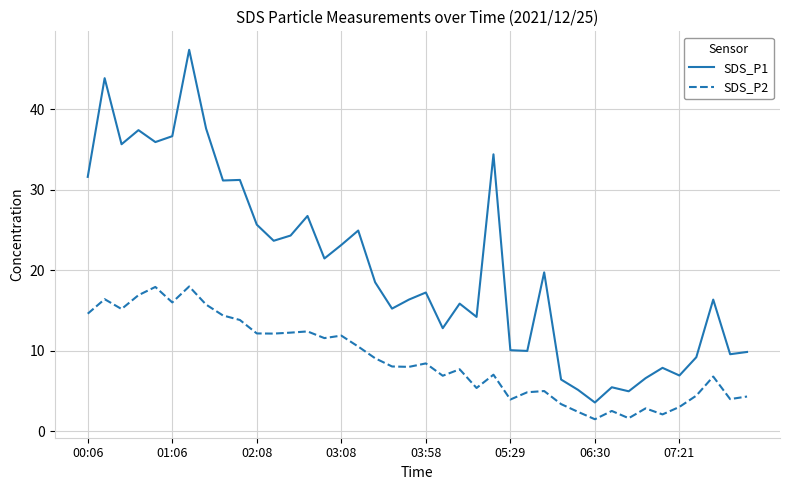

Which series has the largest total across all categories?

SDS_P1